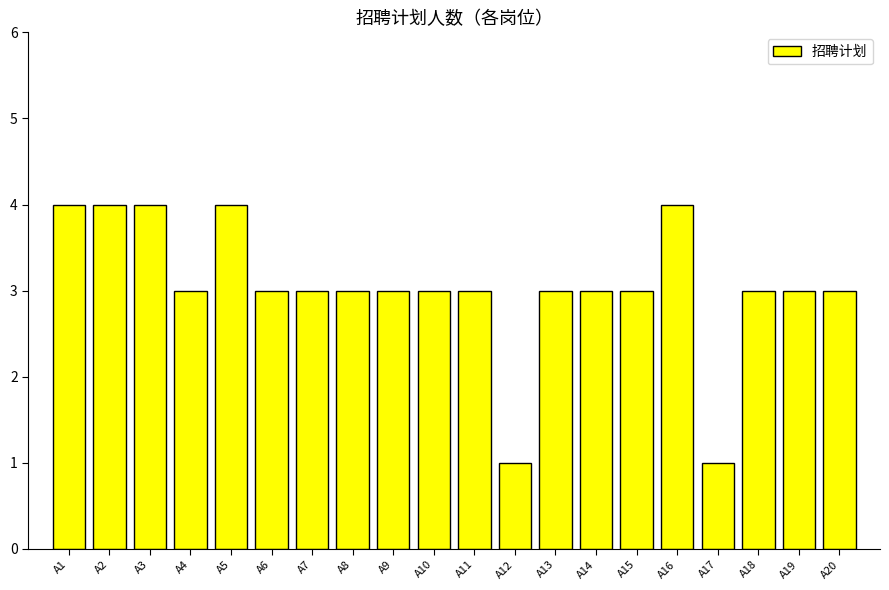

Is it true that the value at A12 is 1?

True